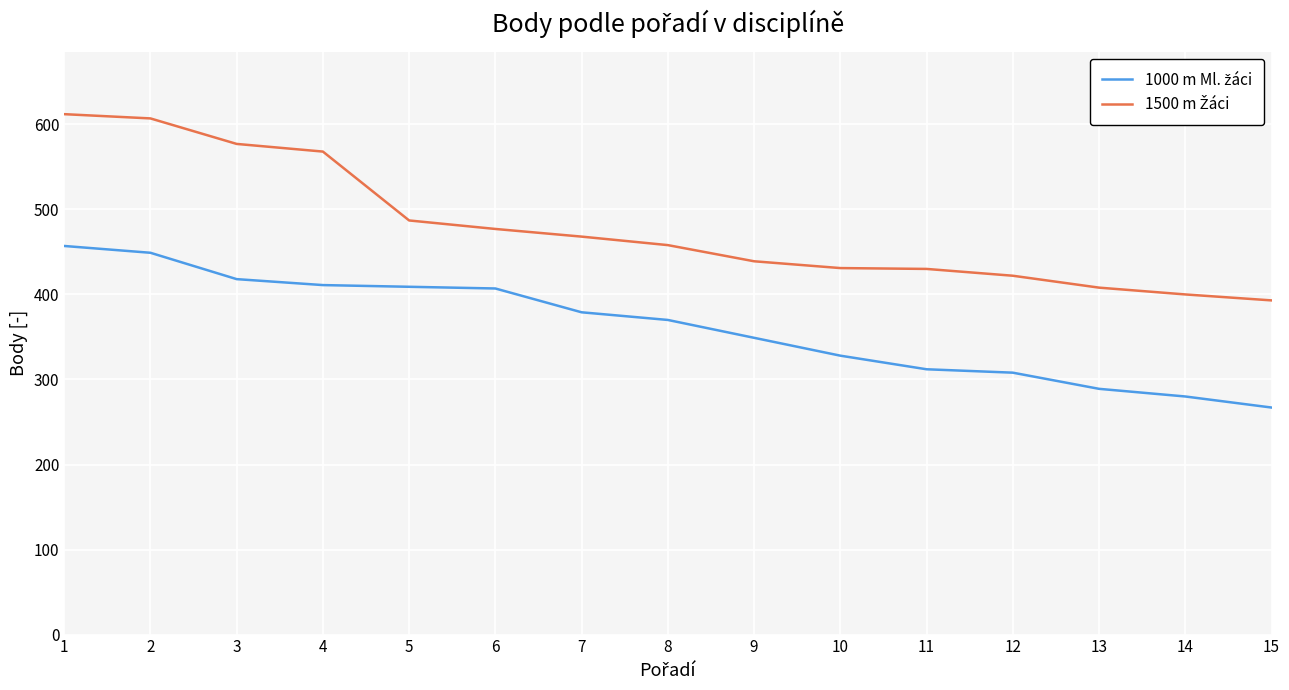

What is the maximum value shown in the chart?

612